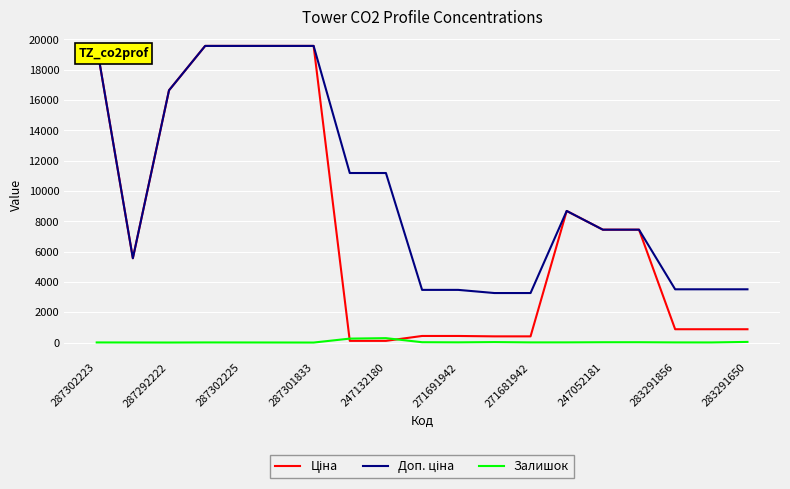

What is the greatest value displayed?

19564.9